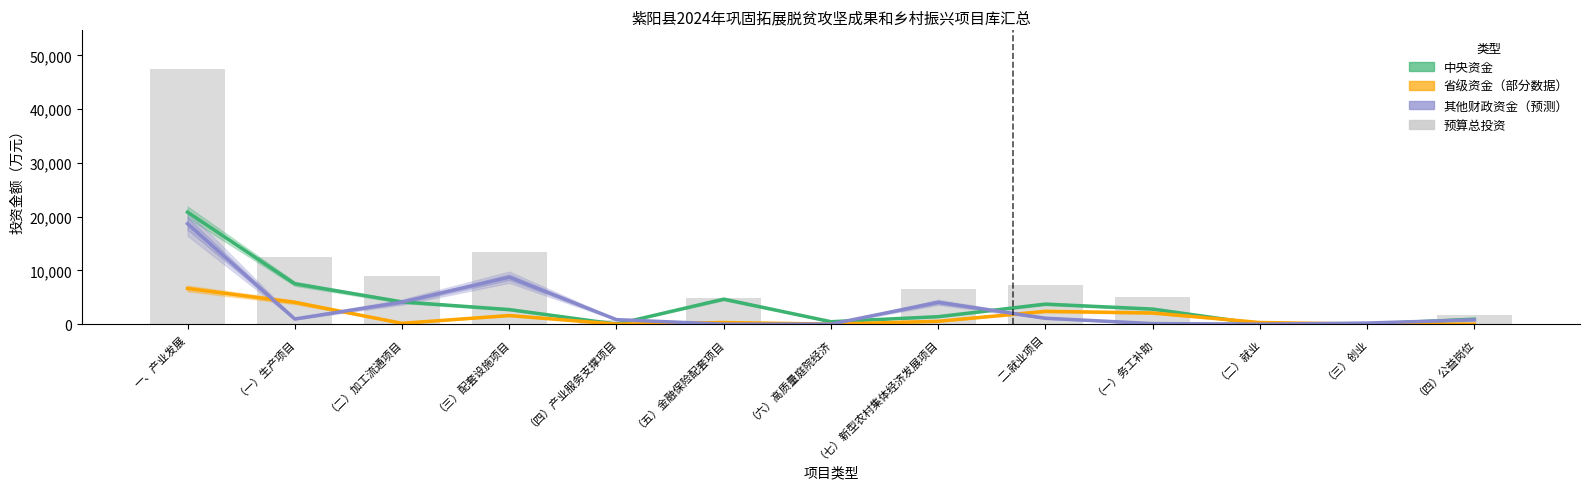

Is it true that 项目预算总投资（万元） equals 152.1 at （六）高质量庭院经济?

False